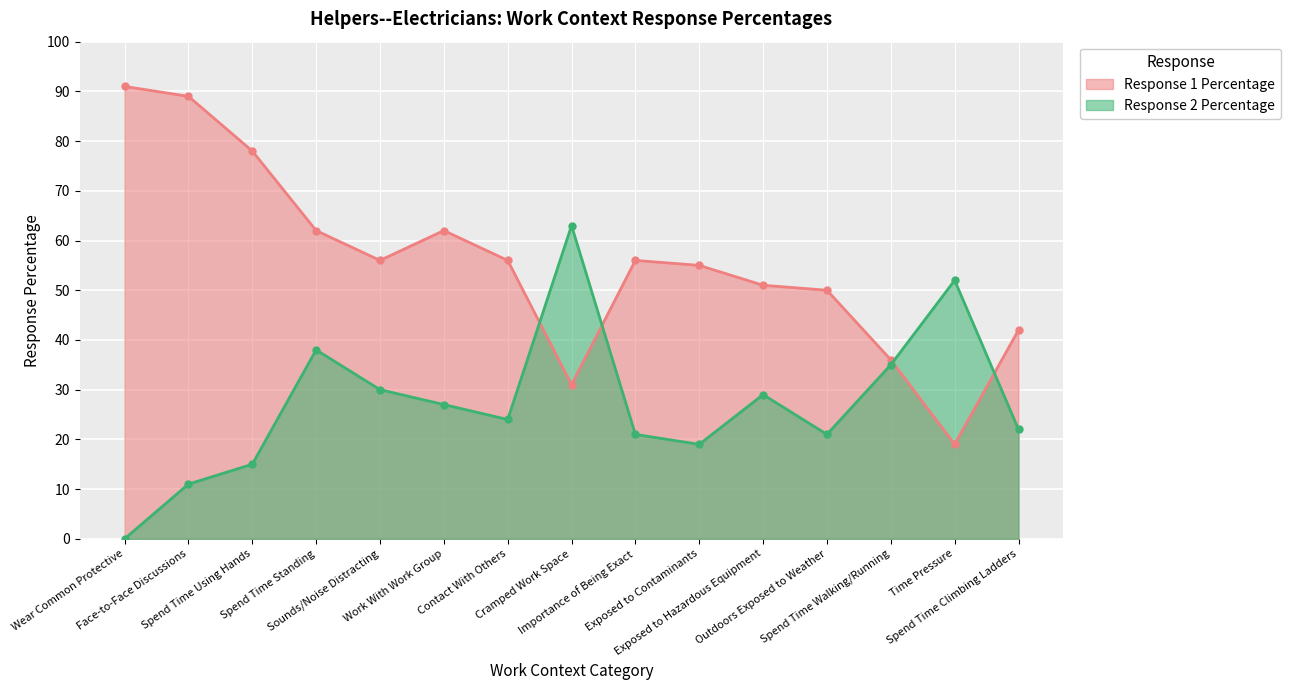

At which category does Response 2 Percentage reach its first local peak?

Spend Time Standing